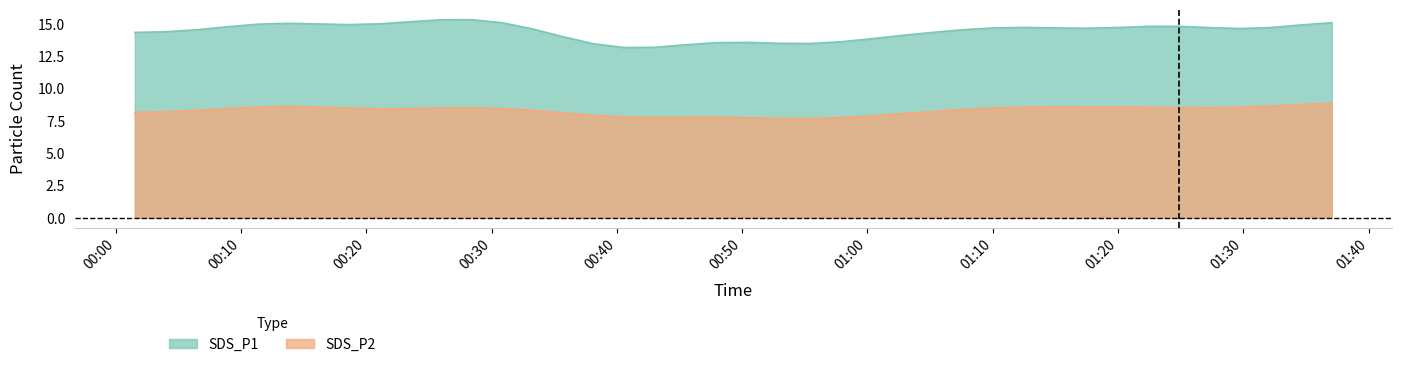

Which series has the widest spread of values?

SDS_P1